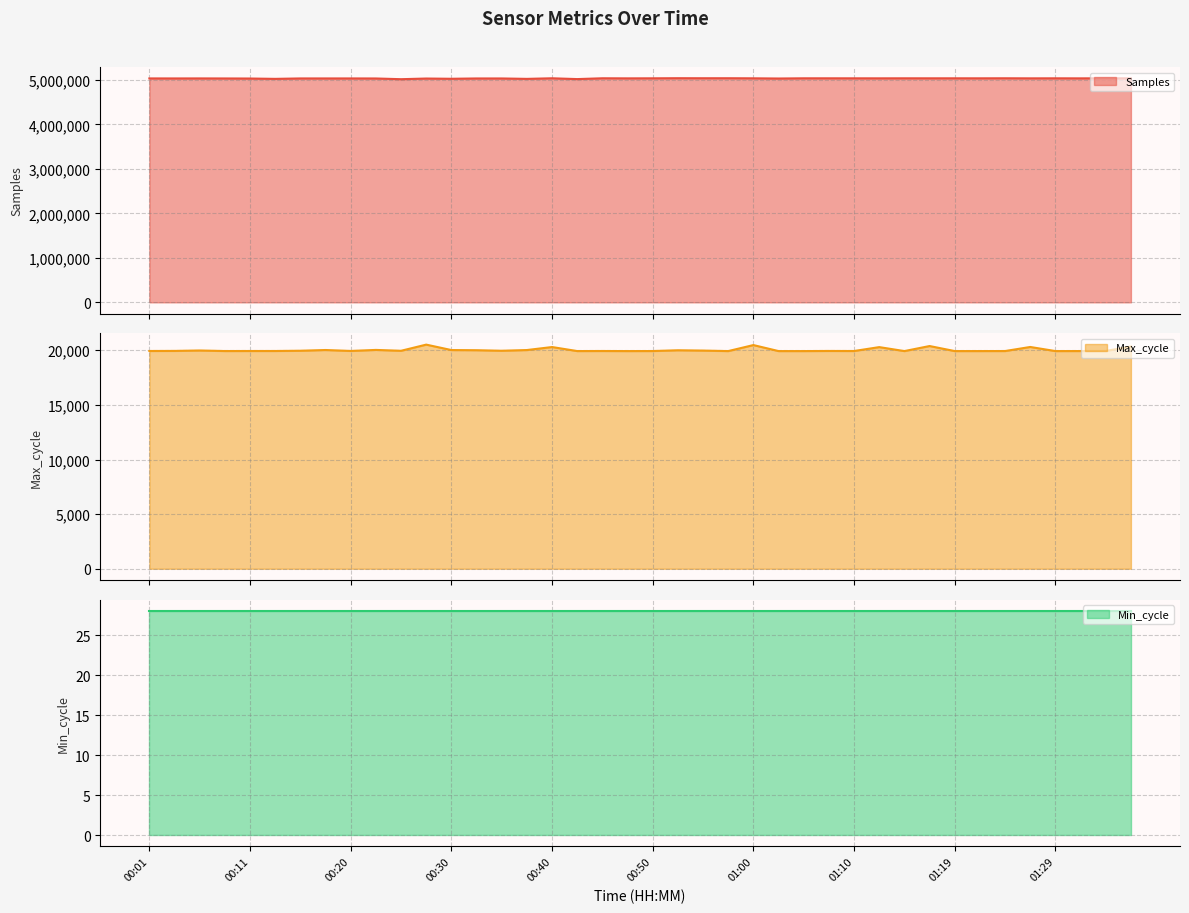

True or false: Samples has a value of 5030174 at 00:23.

True